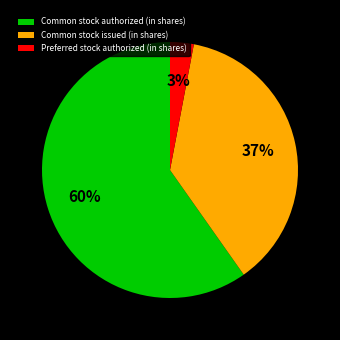

What is the largest slice in the pie chart?

Common stock authorized (in shares)